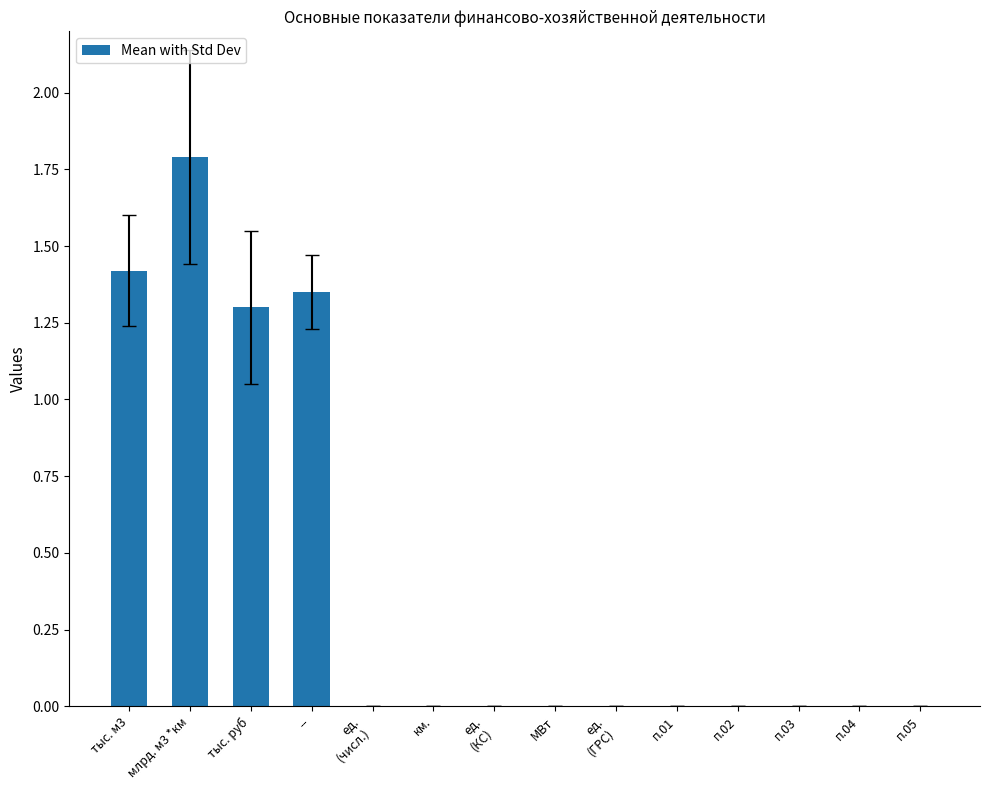

True or false: the data shows 1.4 at --.

True